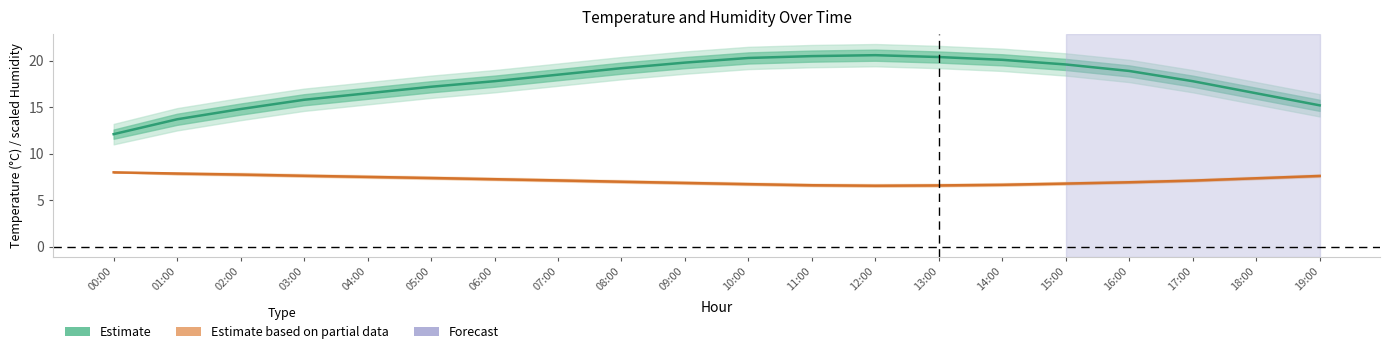

At which category is the sum across all series the highest?

12:00